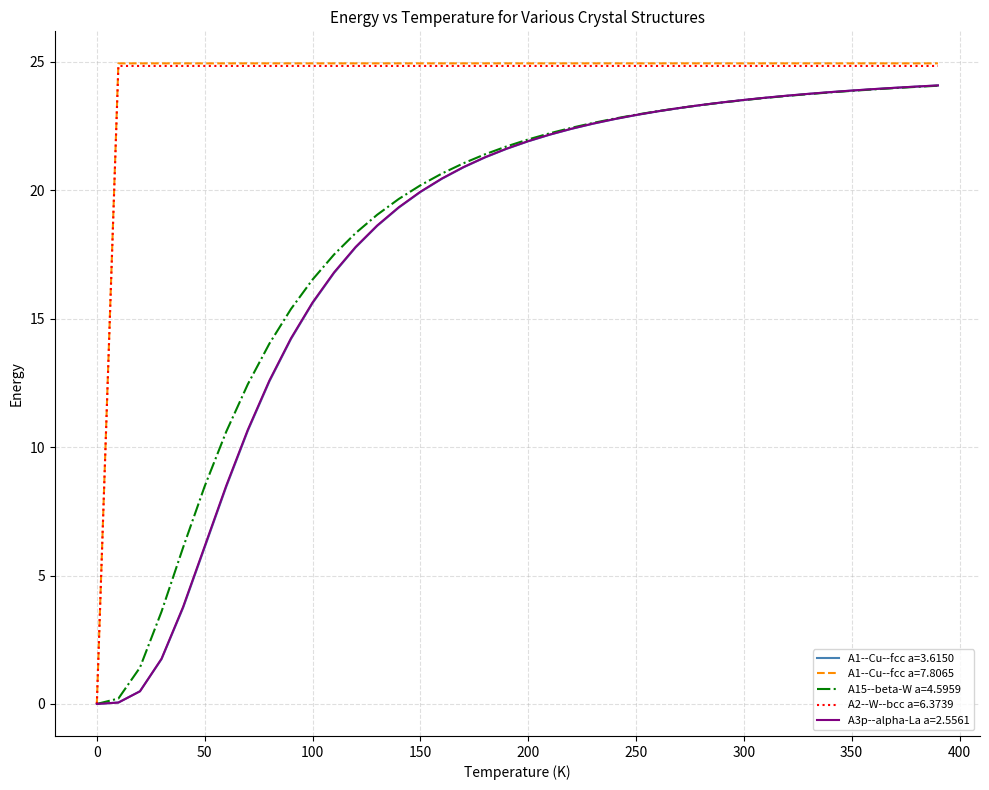

Does the chart display data point markers on the line(s)?

No